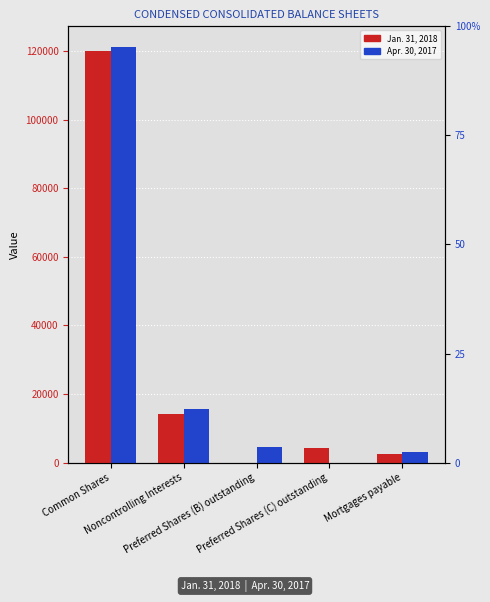

List the series in order of their overall mean, highest first.

Apr. 30, 2017, Jan. 31, 2018